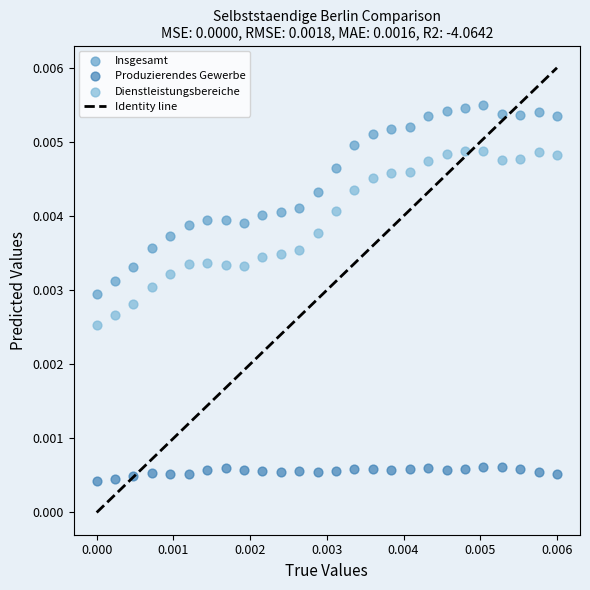

Which series contains the lowest Y value?

Produzierendes Gewerbe